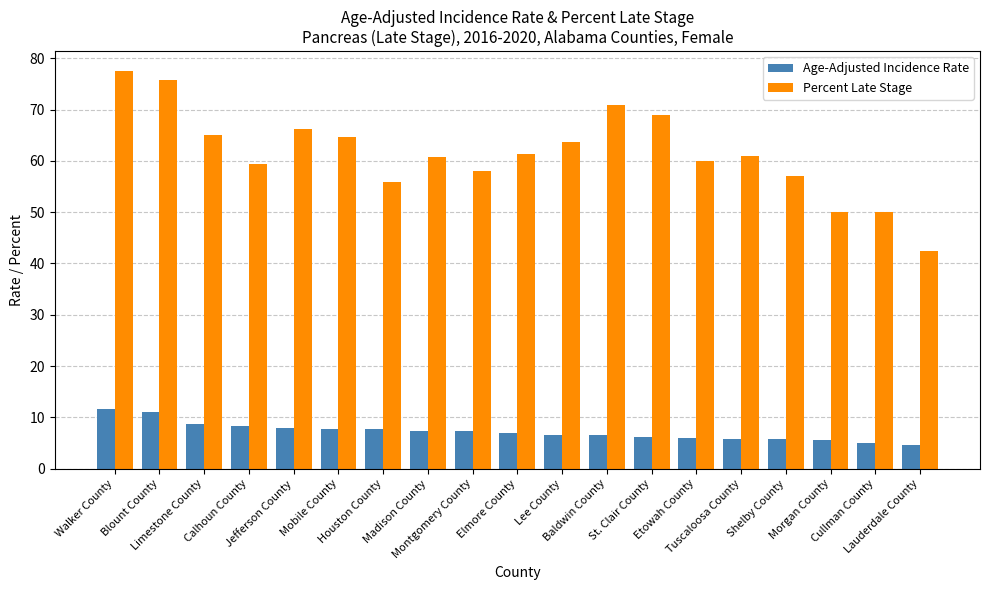

Are the bars horizontal?

No